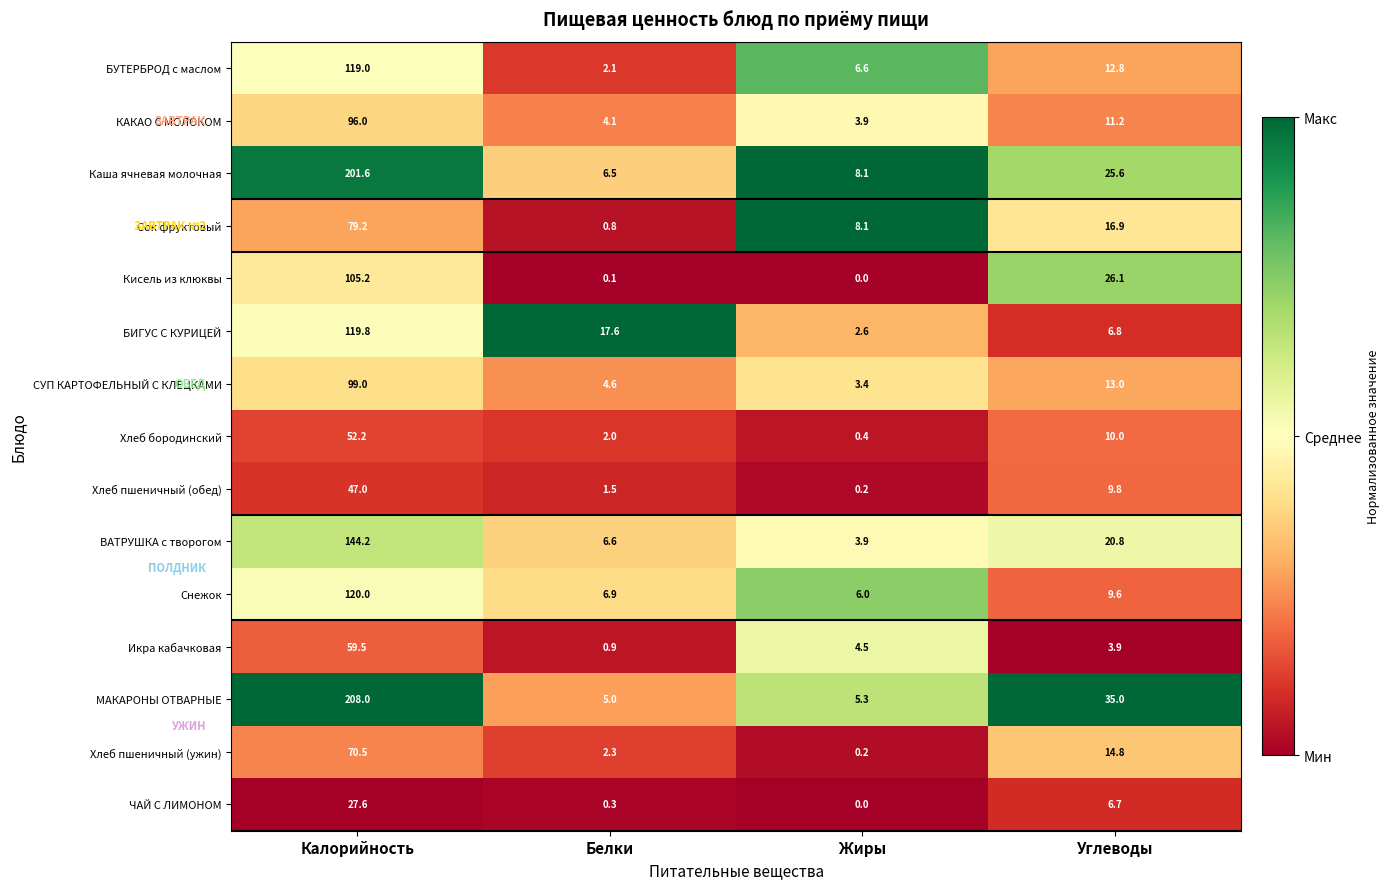

True or false: ВАТРУШКА с творогом has a value of 6.4 at Жиры.

False